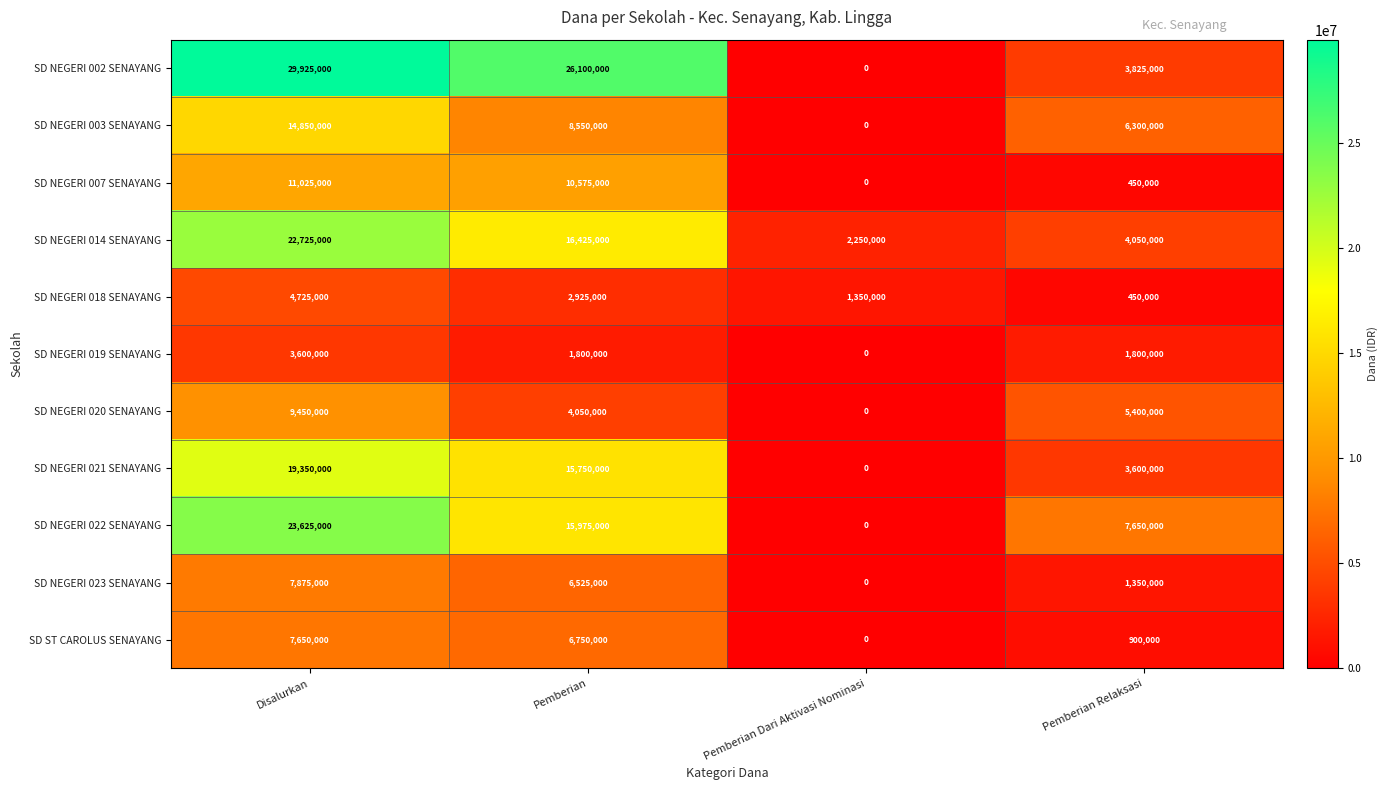

The value of SD NEGERI 019 SENAYANG at Pemberian Relaksasi is 2597516. True or false?

False